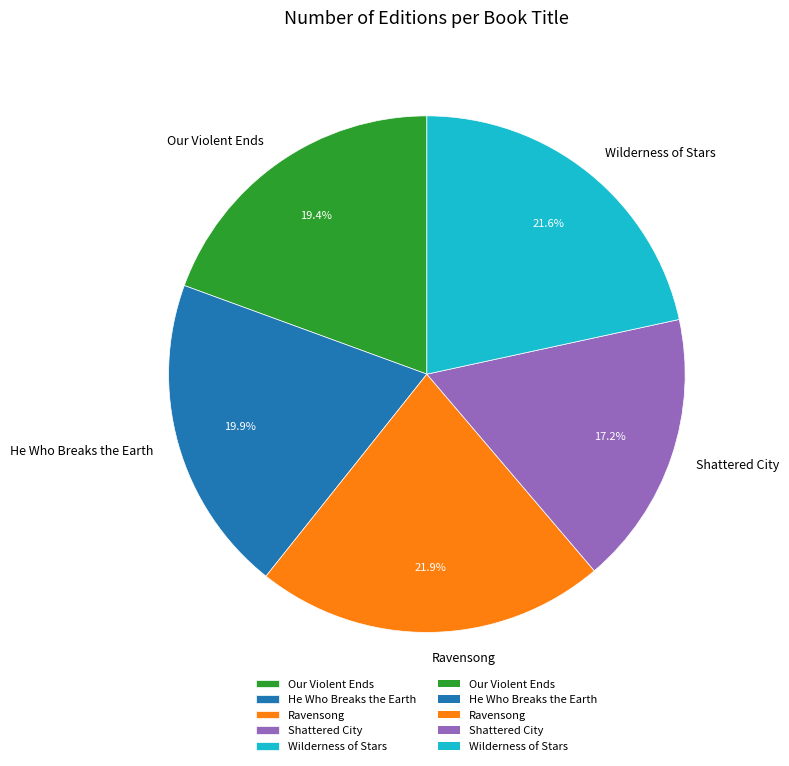

Do Ravensong and He Who Breaks the Earth together represent more than half of the pie?

No